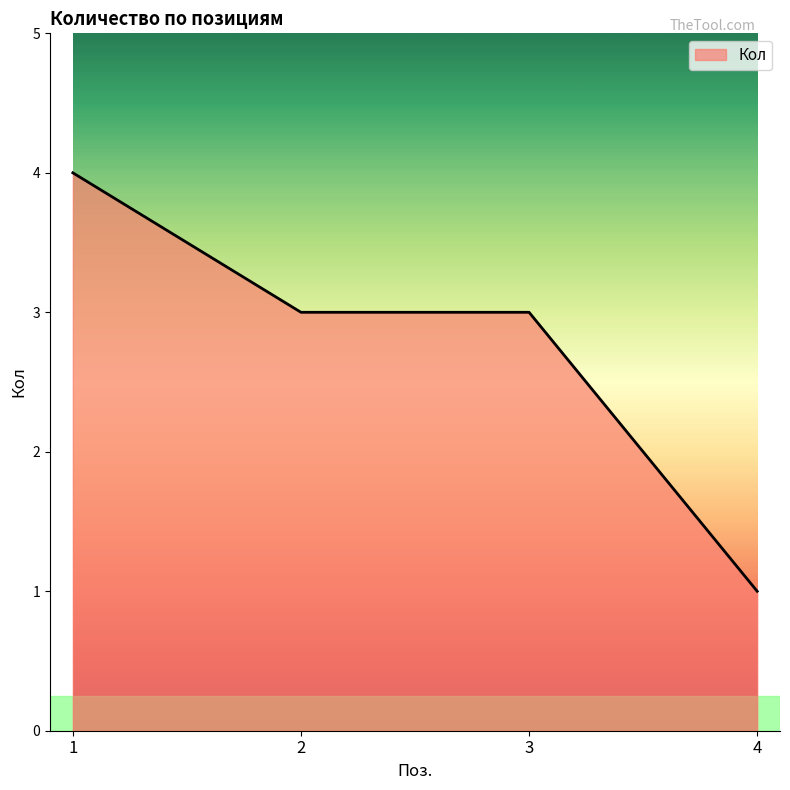

Reading left to right, list all the values displayed in this chart.

1=4	2=3	3=3	4=1